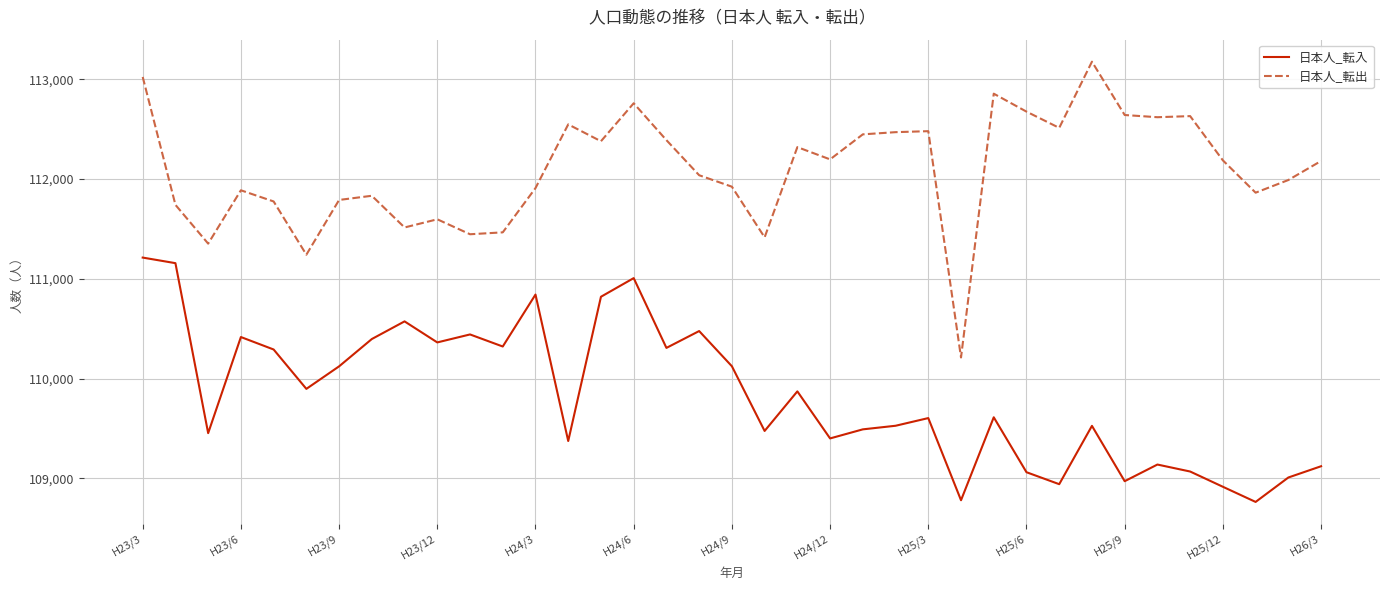

What is the difference between the maximum and minimum values in the 日本人_転入 series?

2451